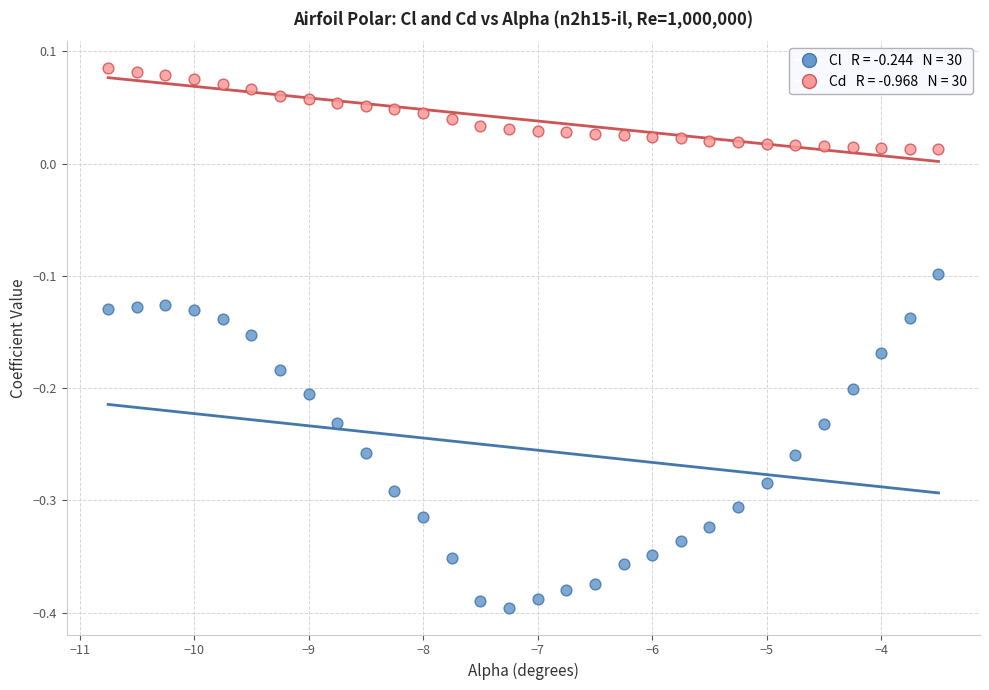

Across all data points, what is the range of X values (max minus min)?

7.2